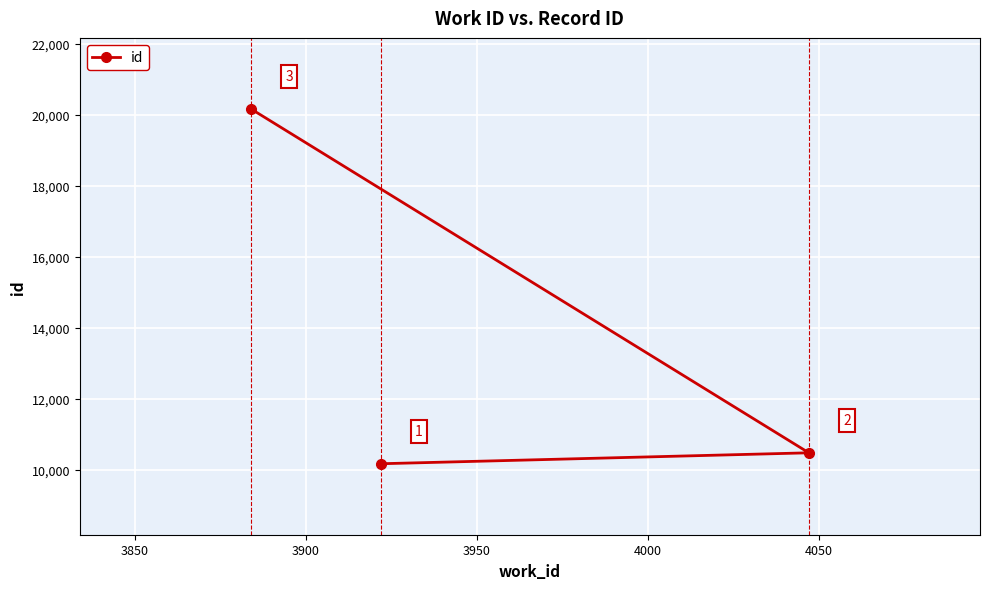

How many categories are shown in the chart?

3